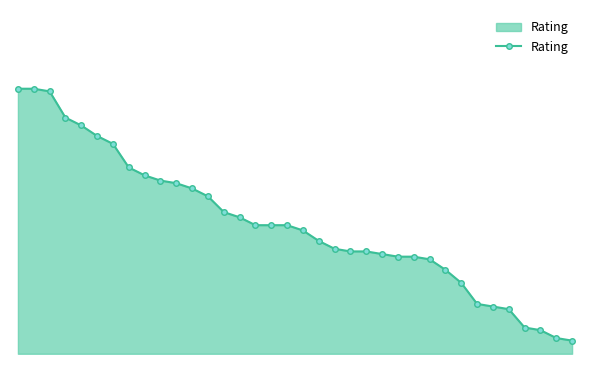

Does the chart have visible grid lines?

No